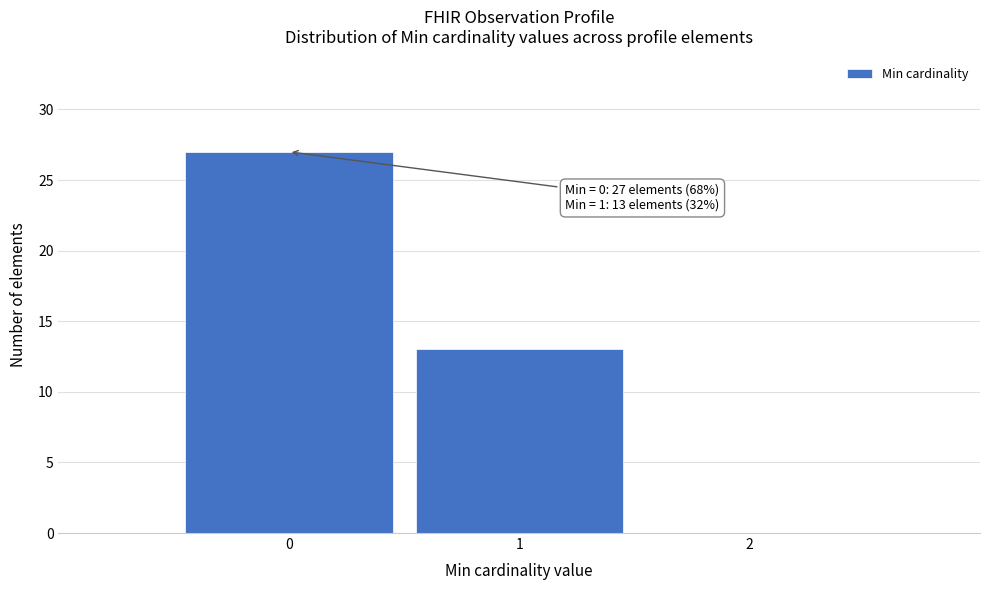

Over which range of the x-axis is the bar tallest?

-0.5 to 0.5